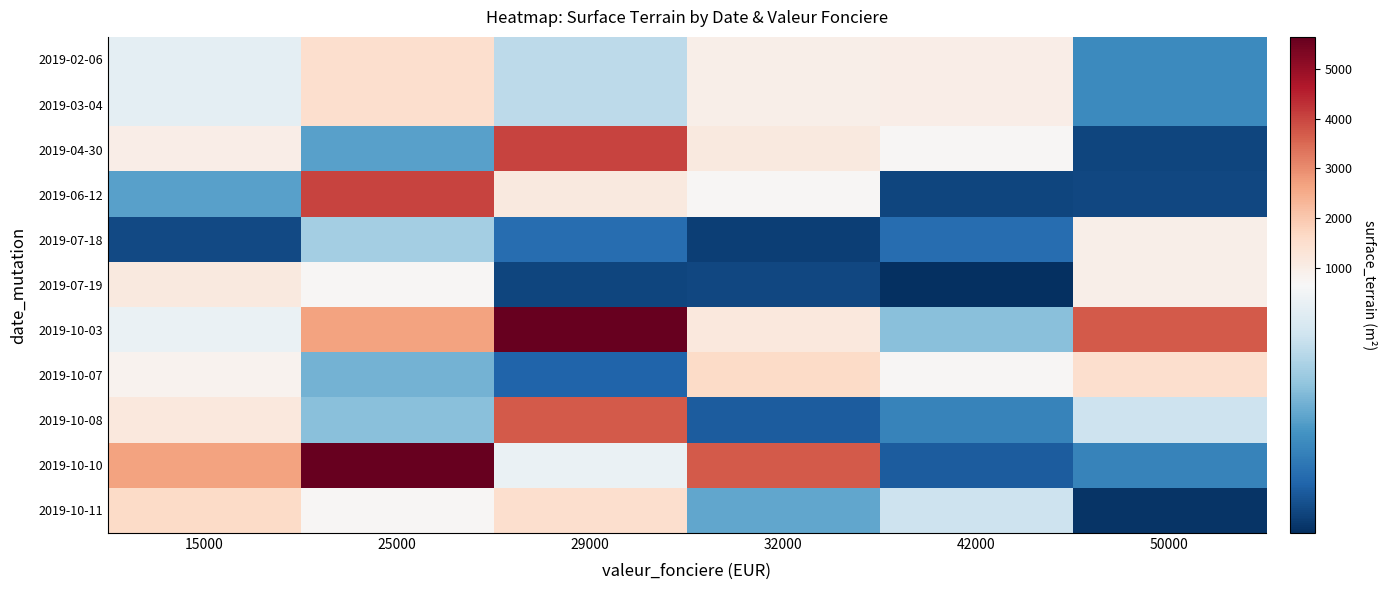

Which series has the largest range (max minus min)?

2019-10-10